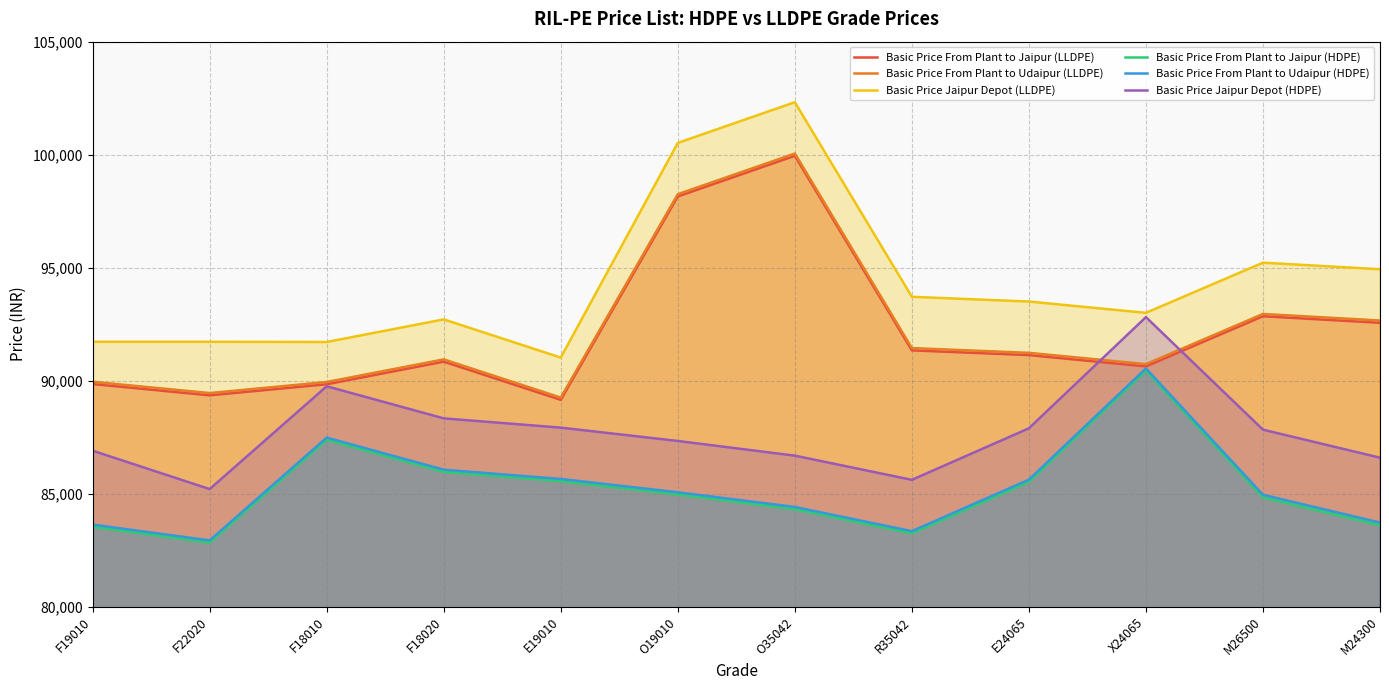

Which series changed the most between E24065 and M24300?

Basic Price From Plant to Jaipur (HDPE)